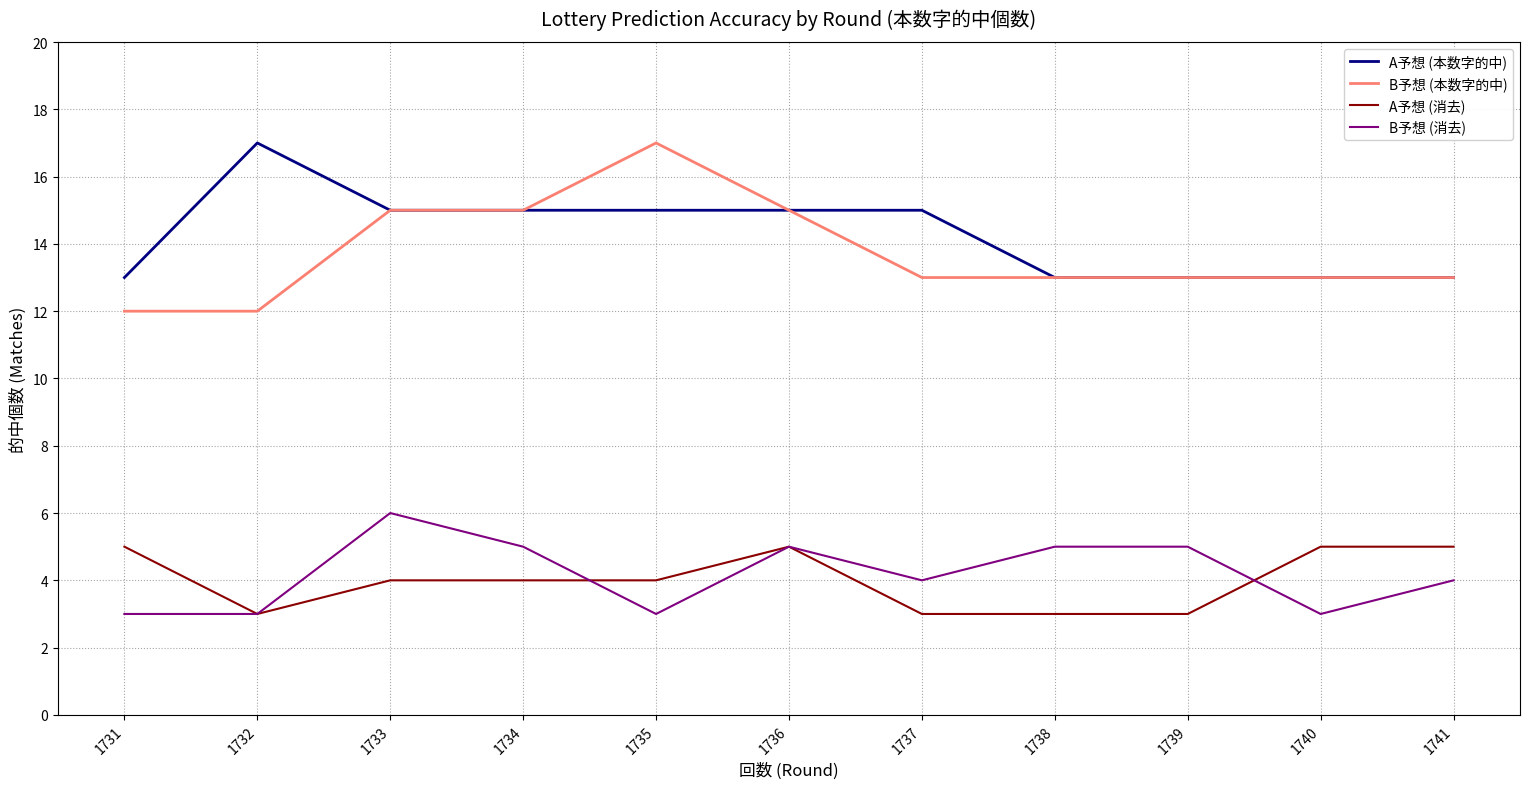

What are all the series names shown in the legend?

A予想 (本数字的中), B予想 (本数字的中), A予想 (消去), B予想 (消去)